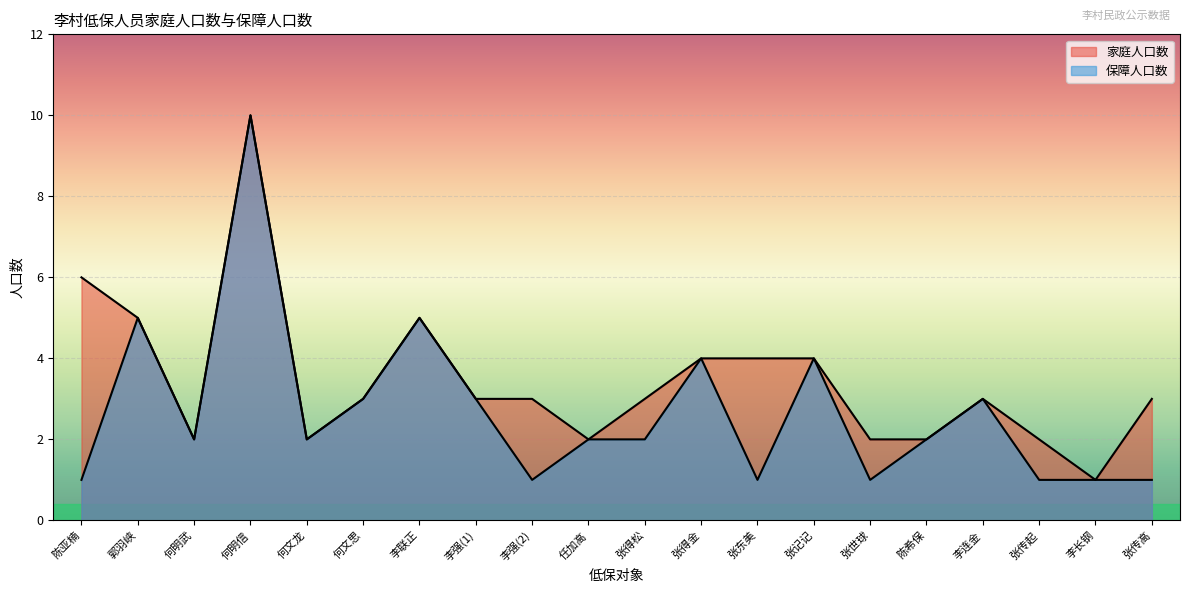

What is the greatest value displayed?

10